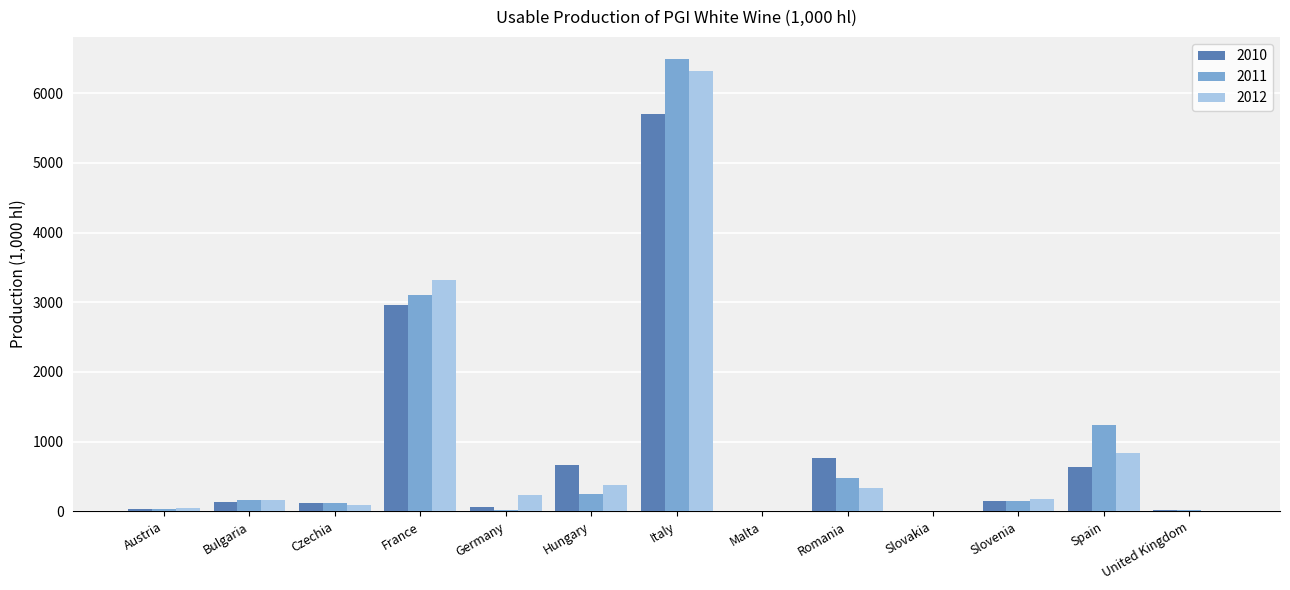

Is it true that 2010 equals 113.5 at Czechia?

True